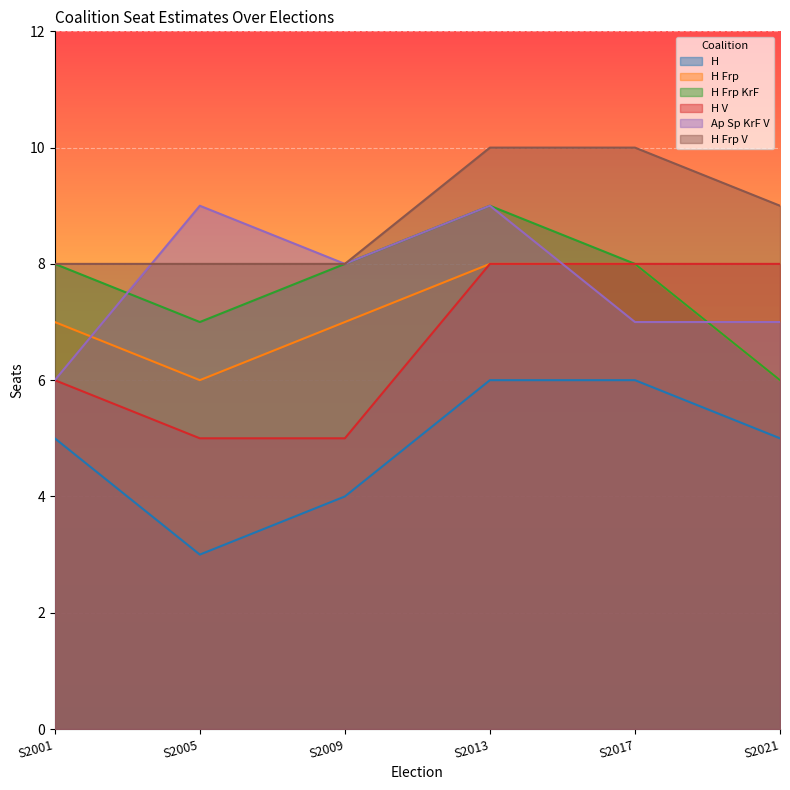

What is the sum of the H V values at S2001 and S2017?

14